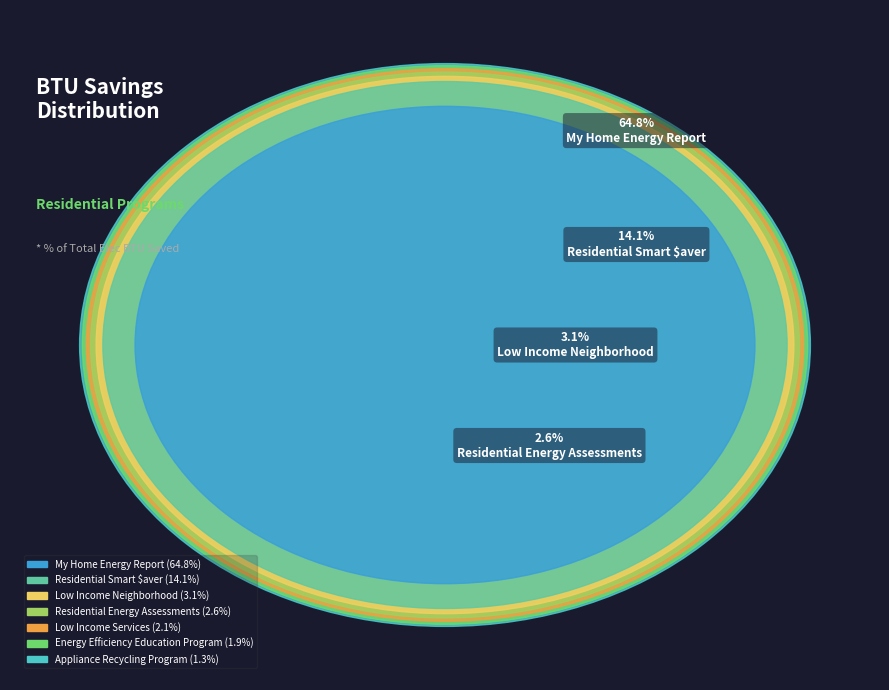

To the nearest percent, what is the average slice percentage?

13%